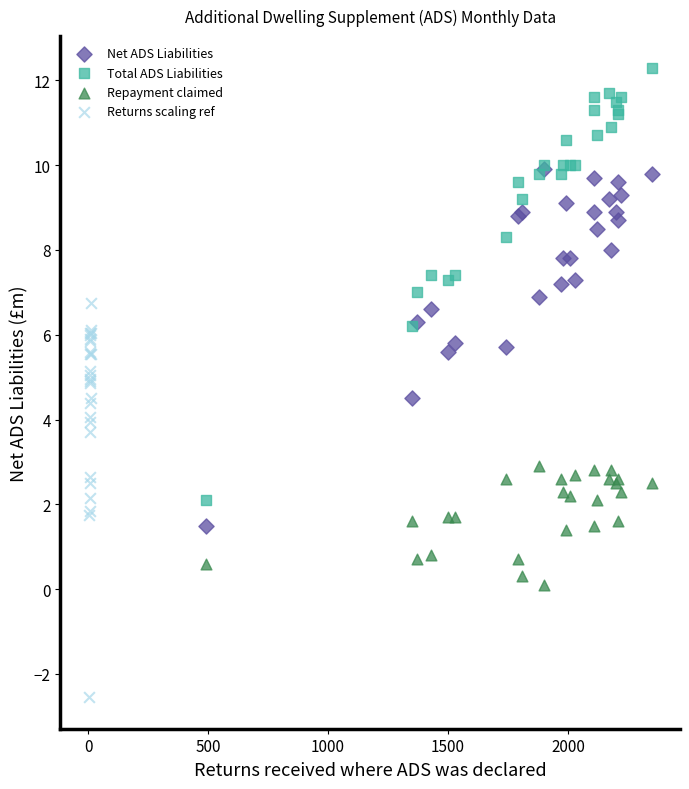

Which series reaches the maximum Y coordinate?

Total ADS Liabilities